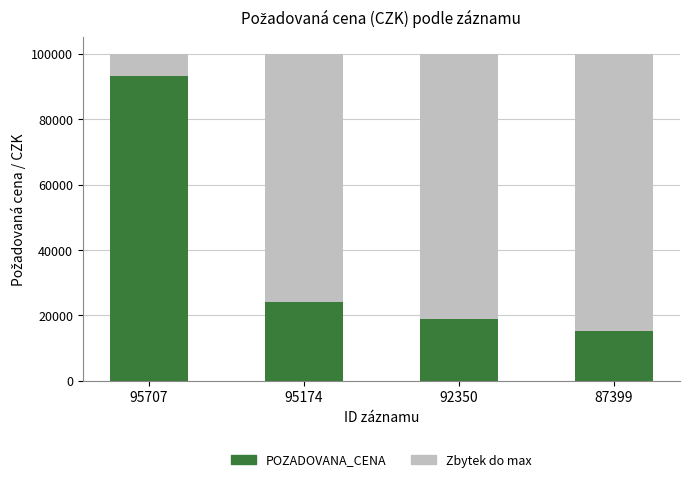

At which label is POZADOVANA_CENA closest to 54202?

95174